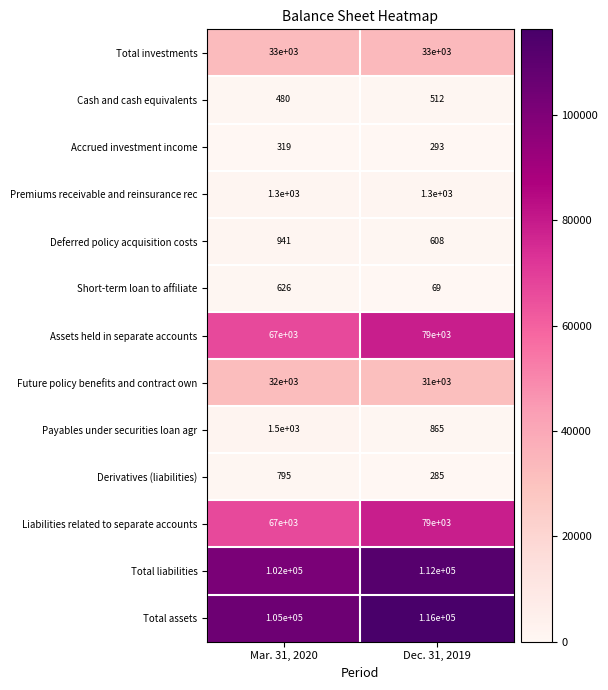

List the labels in order of Deferred policy acquisition costs value, smallest first.

Dec. 31, 2019, Mar. 31, 2020